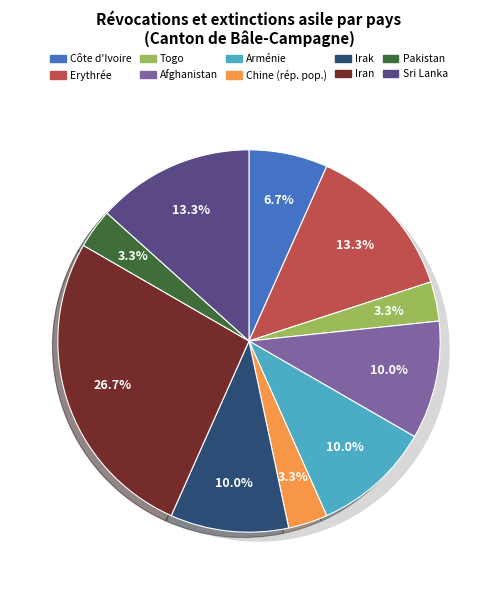

Do Côte d'Ivoire and Erythrée together represent more than half of the pie?

No